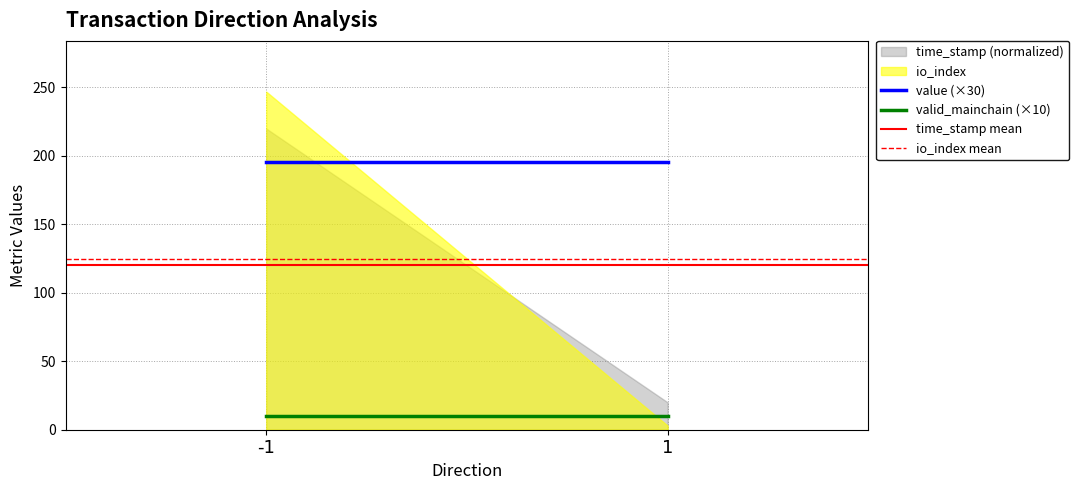

The time_stamp mean series shows 120.0 at 1. True or false?

True